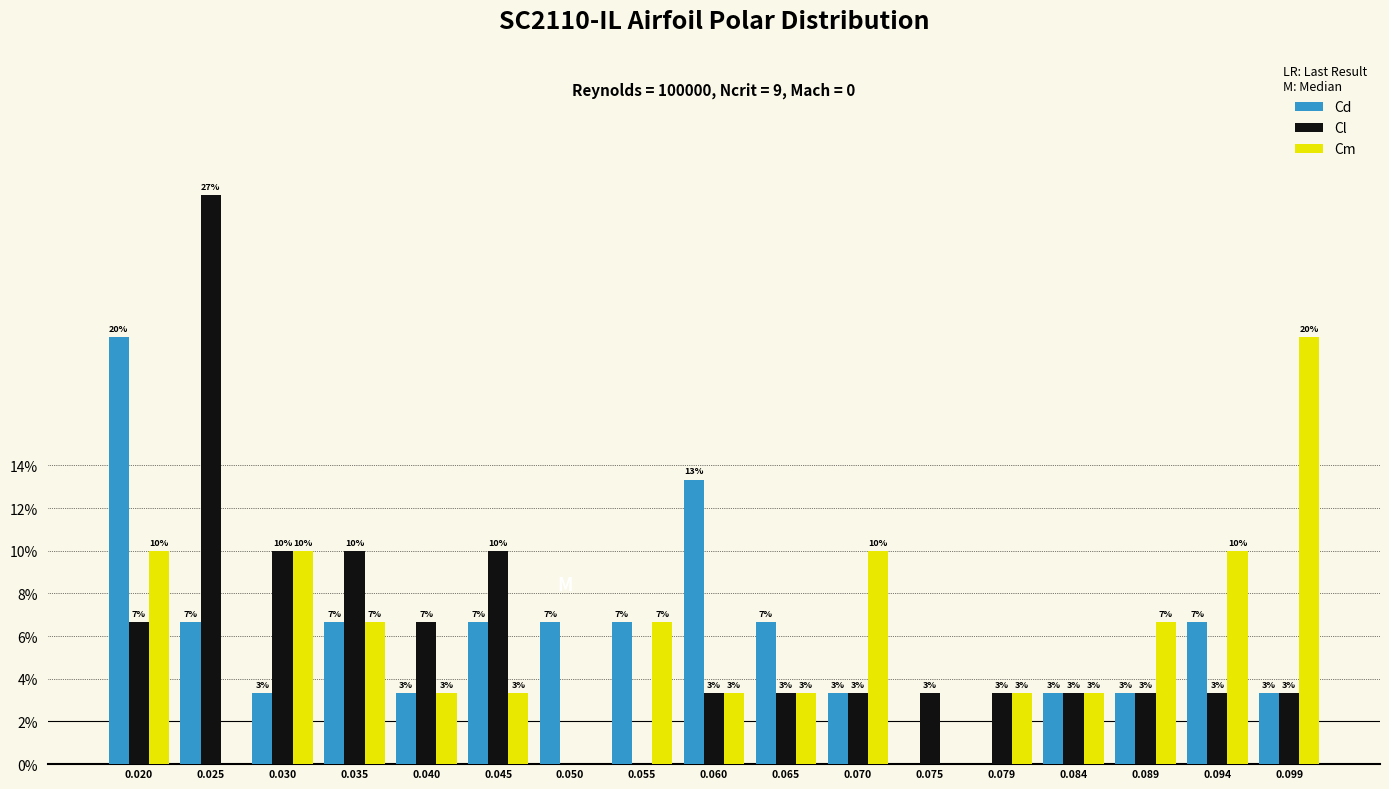

Does the chart contain stacked bars?

No